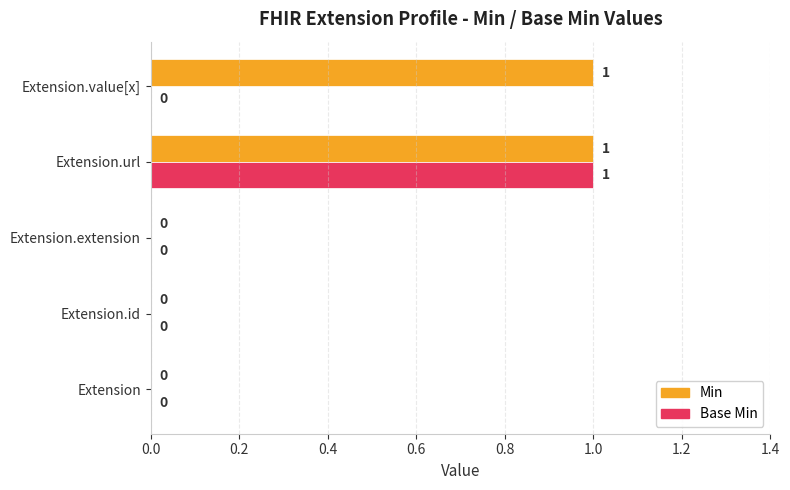

What is the highest value of the Min series?

1